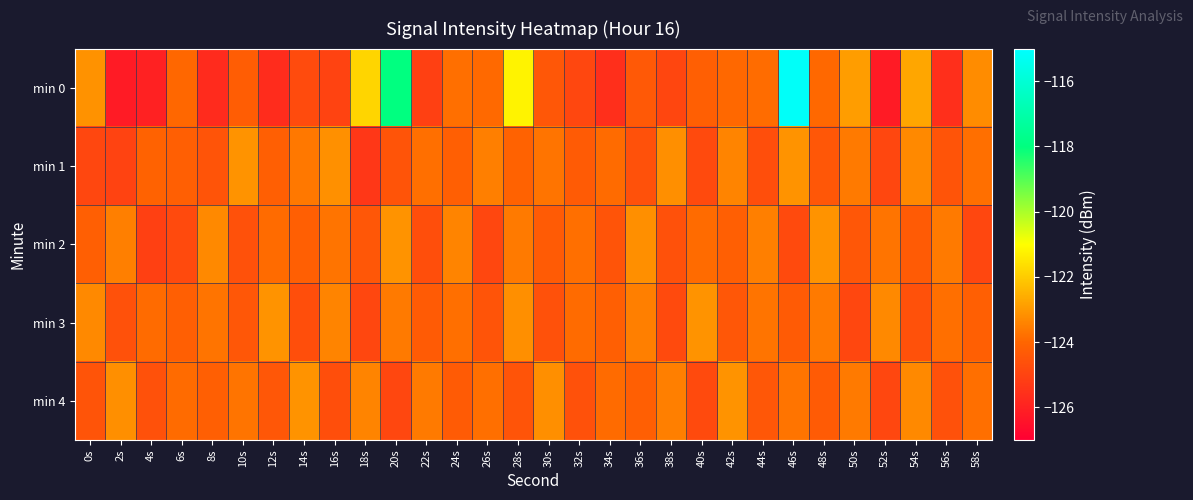

How many categories are shown in the chart?

30